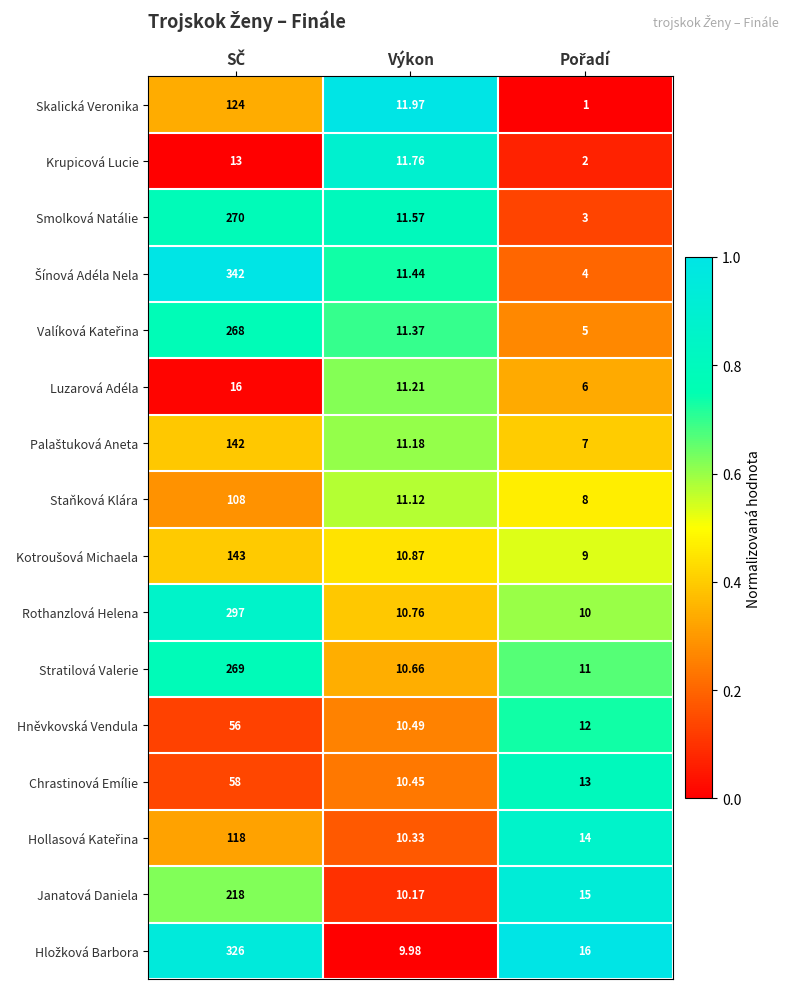

At which label is Smolková Natálie closest to 136?

Výkon